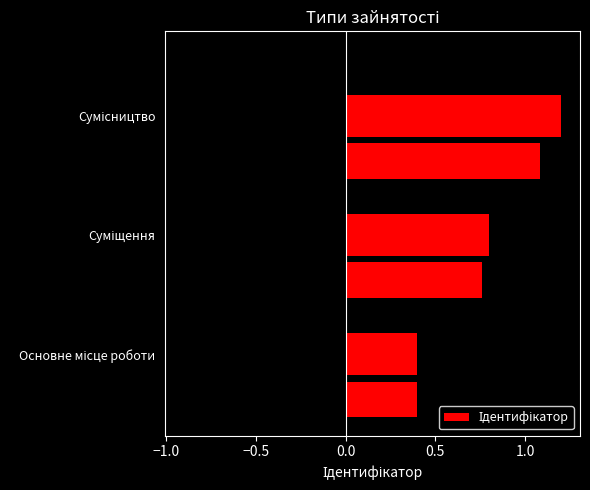

What is the difference between the maximum and minimum values?

0.8